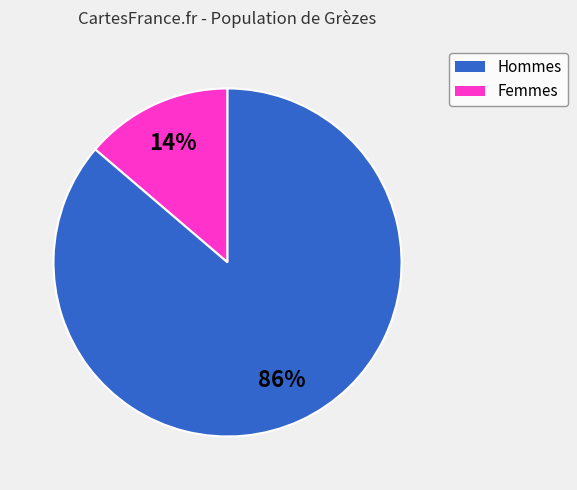

How many slices are in this pie chart?

2